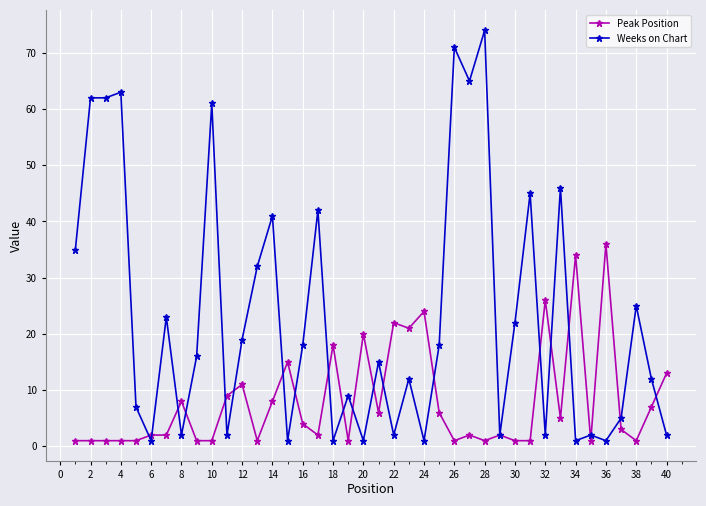

True or false: Peak Position and Weeks on Chart intersect in this chart.

True